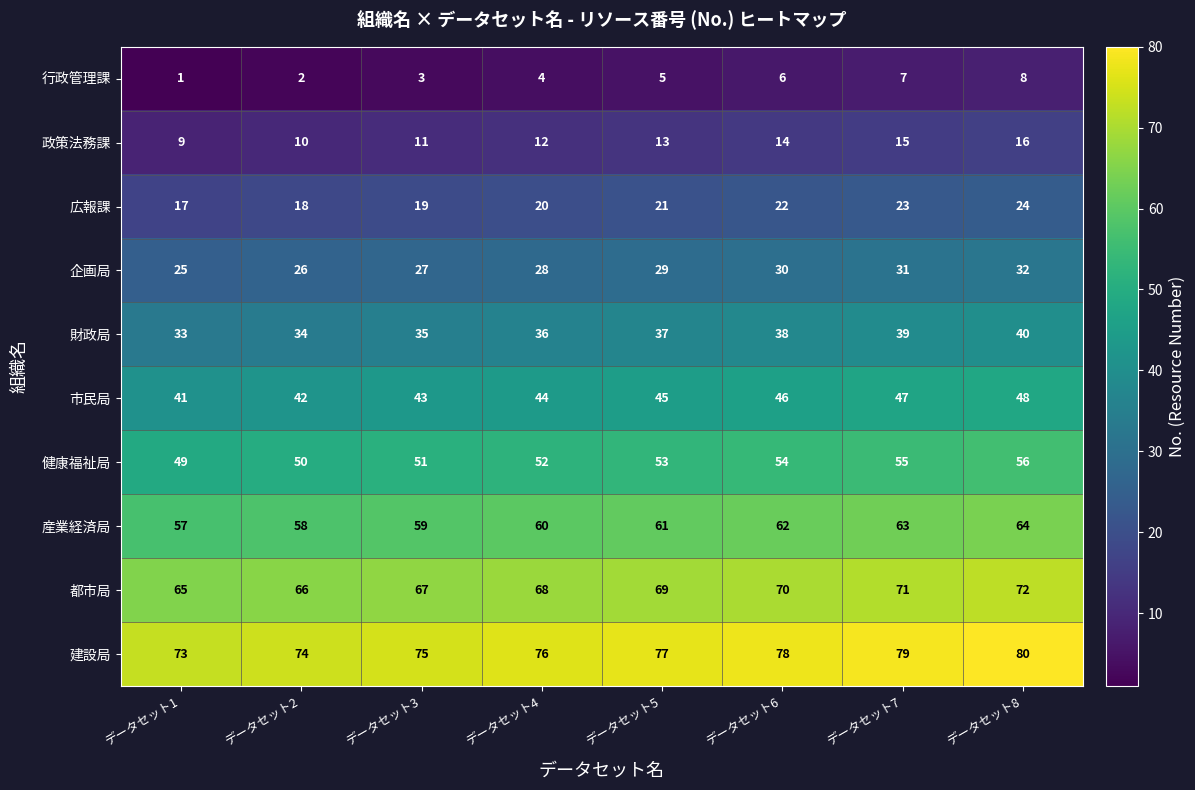

Where is 産業経済局 nearest to the value 60?

データセット4